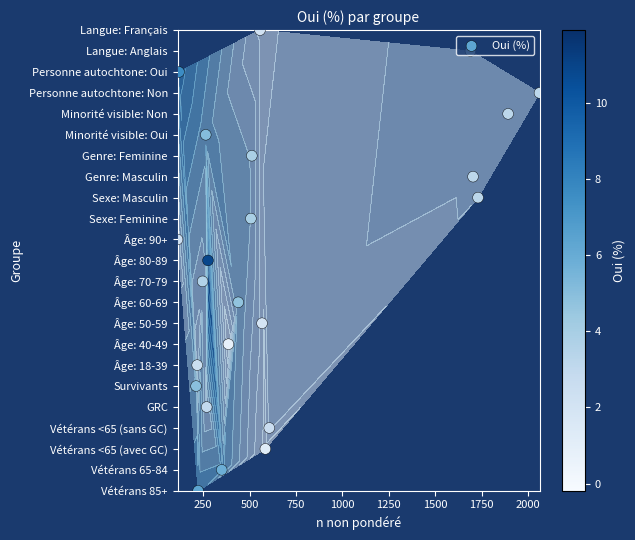

The value at 0 is -11. True or false?

False